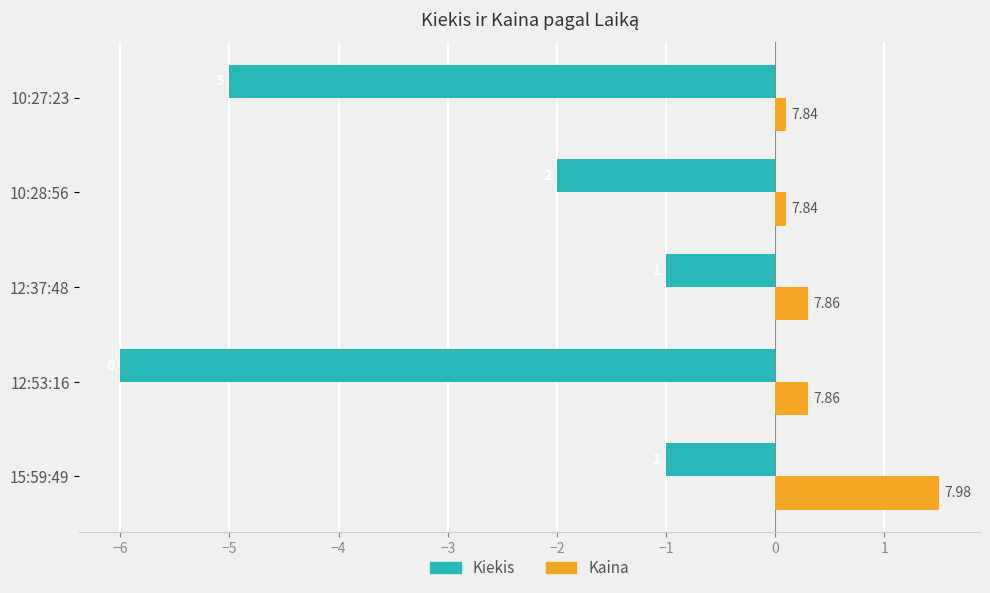

What are all the series names shown in the legend?

Kiekis, Kaina